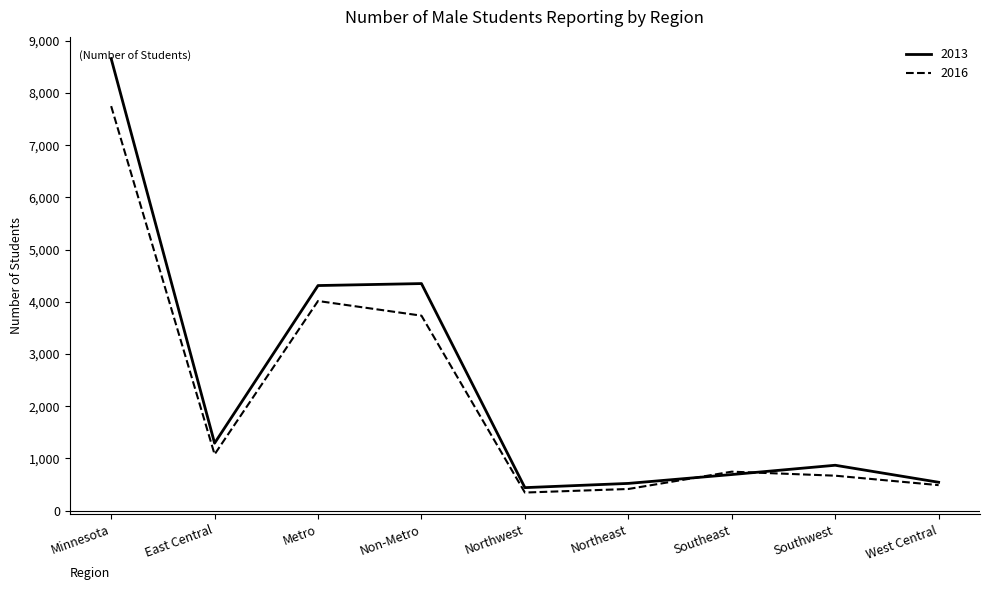

In 2013, how many points are higher than both neighbors (excluding endpoints)?

2